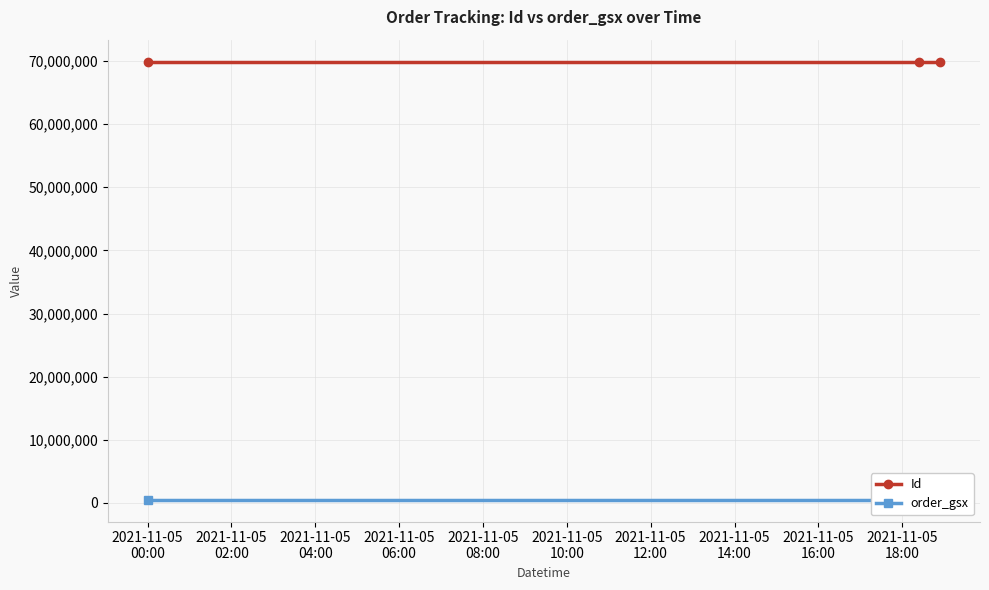

What is the difference between the Id values at 2021-11-05
04:00 and 2021-11-05
00:00?

1